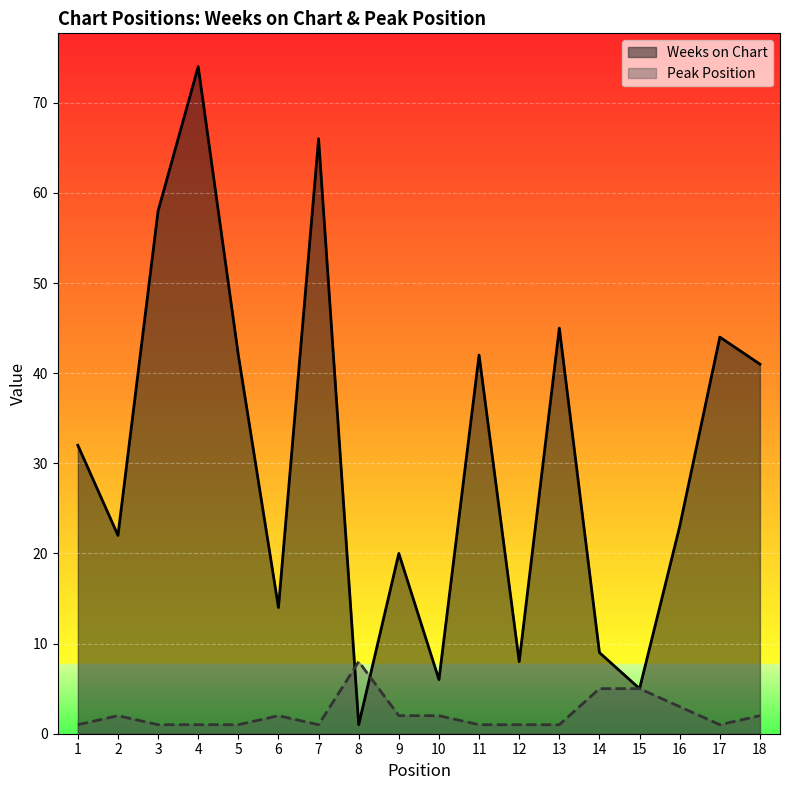

What is the lowest value of the Peak Position series?

1